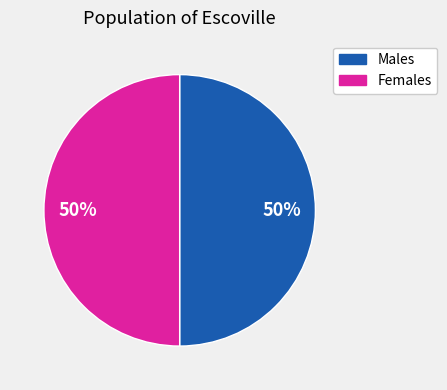

To the nearest percent, what is the average slice percentage?

50%